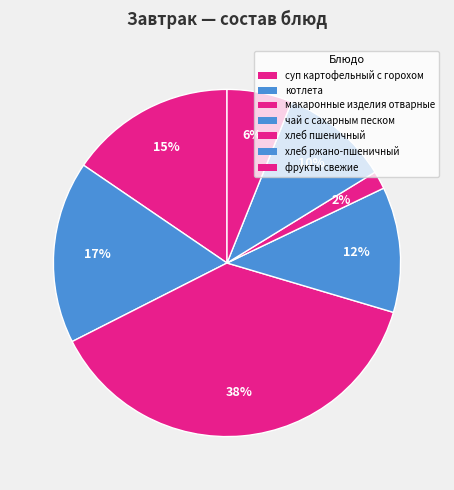

Rank the categories by value from lowest to highest.

хлеб пшеничный, фрукты свежие, хлеб ржано-пшеничный, чай с сахарным песком, суп картофельный с горохом, котлета, макаронные изделия отварные